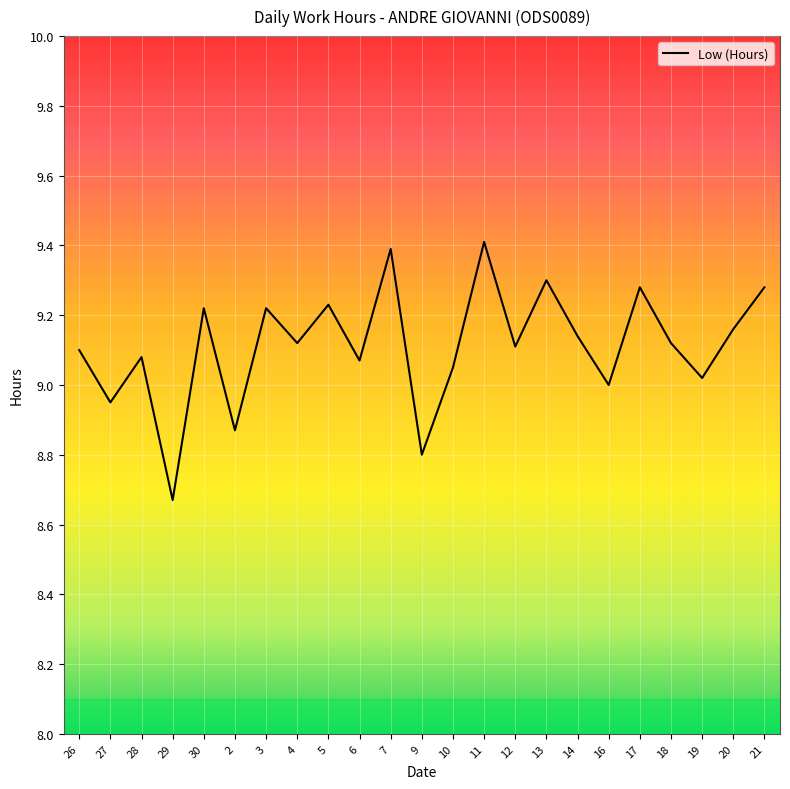

What is the difference between the maximum and second lowest values?

0.6